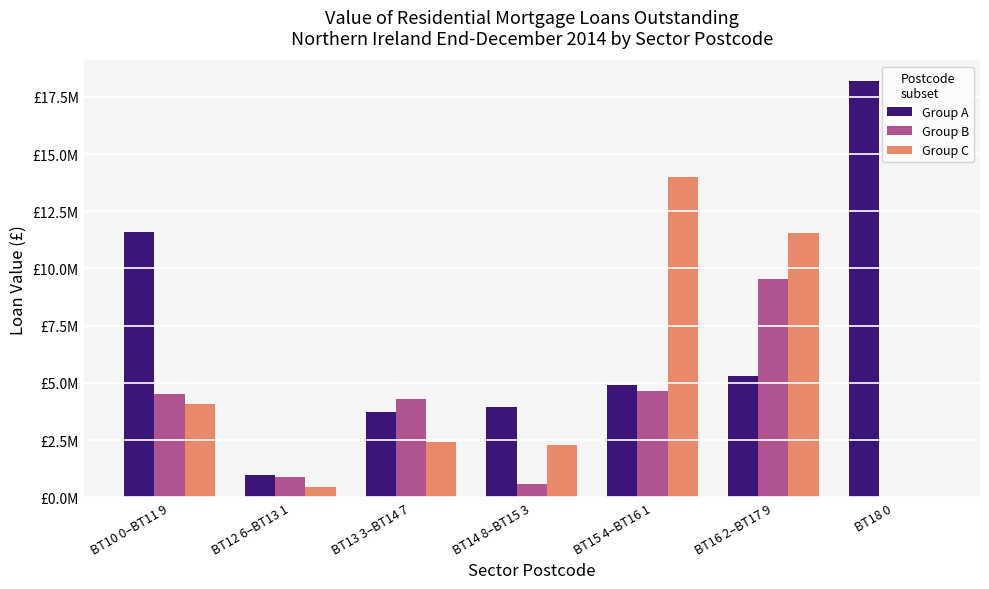

What is the label of the 3rd bar from the left?

BT13 3–BT14 7